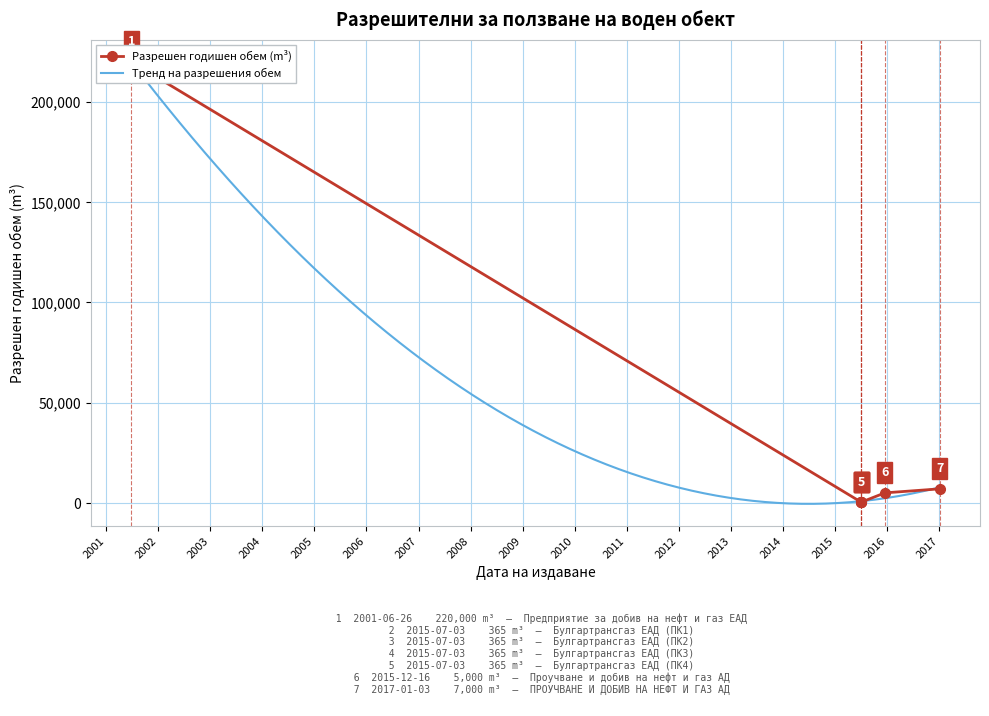

What is the maximum value shown in the chart?

220000